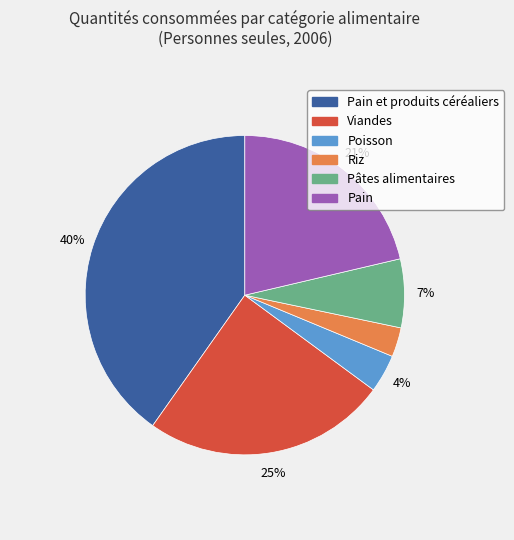

How many segments does this pie chart have?

6